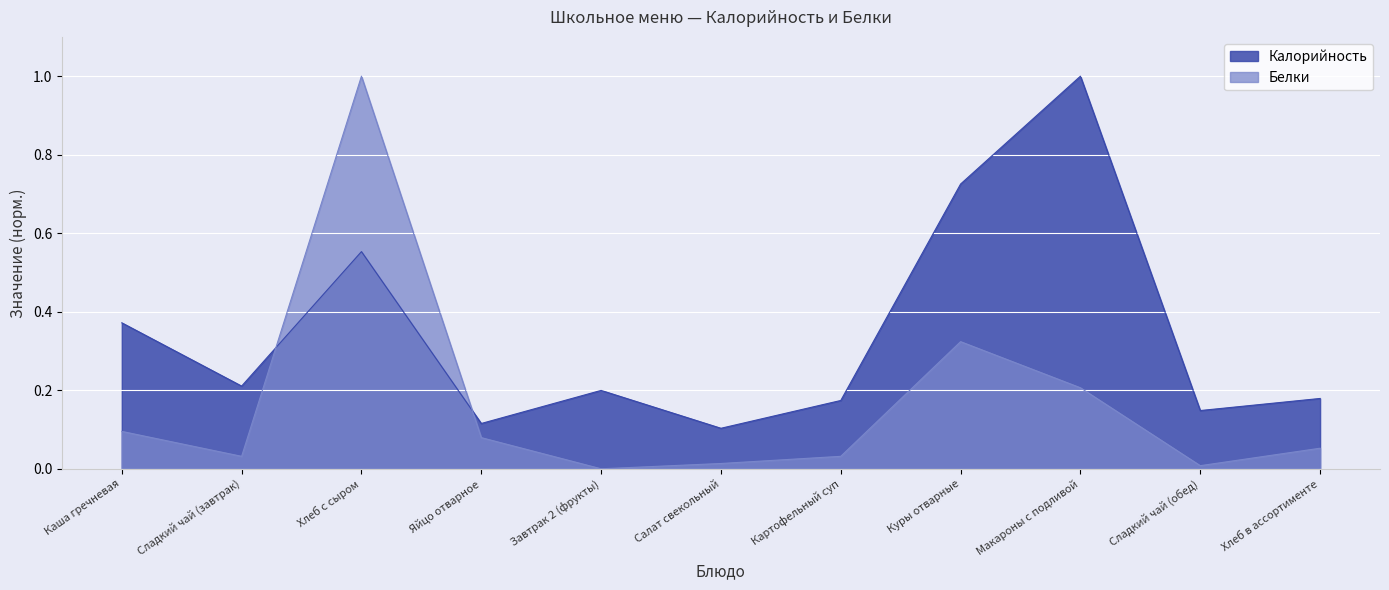

How many interior local peaks does the Калорийность series have?

3